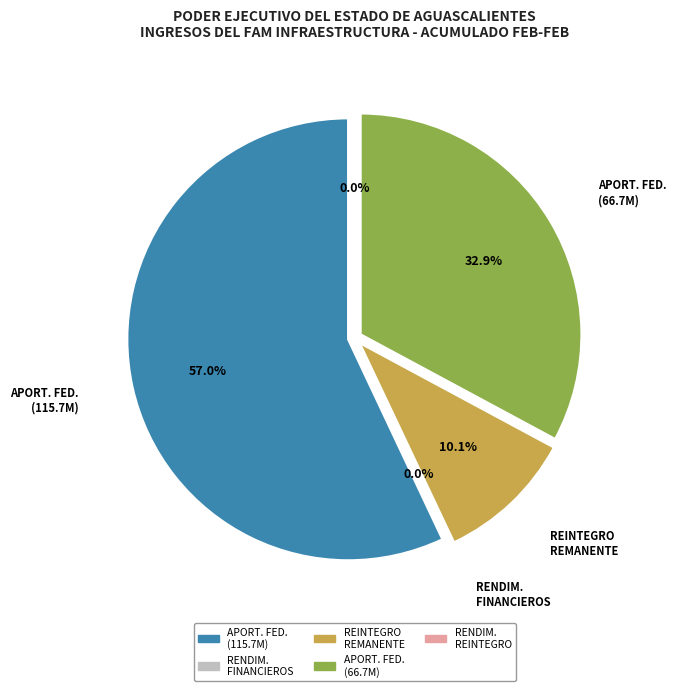

Which has a higher value, RENDIMIENTOS DE REINTEGRO DE REMANENTE or APORTACION FEDERAL FAM INFRAESTRUCTURA (115720856)?

APORTACION FEDERAL FAM INFRAESTRUCTURA (115720856)